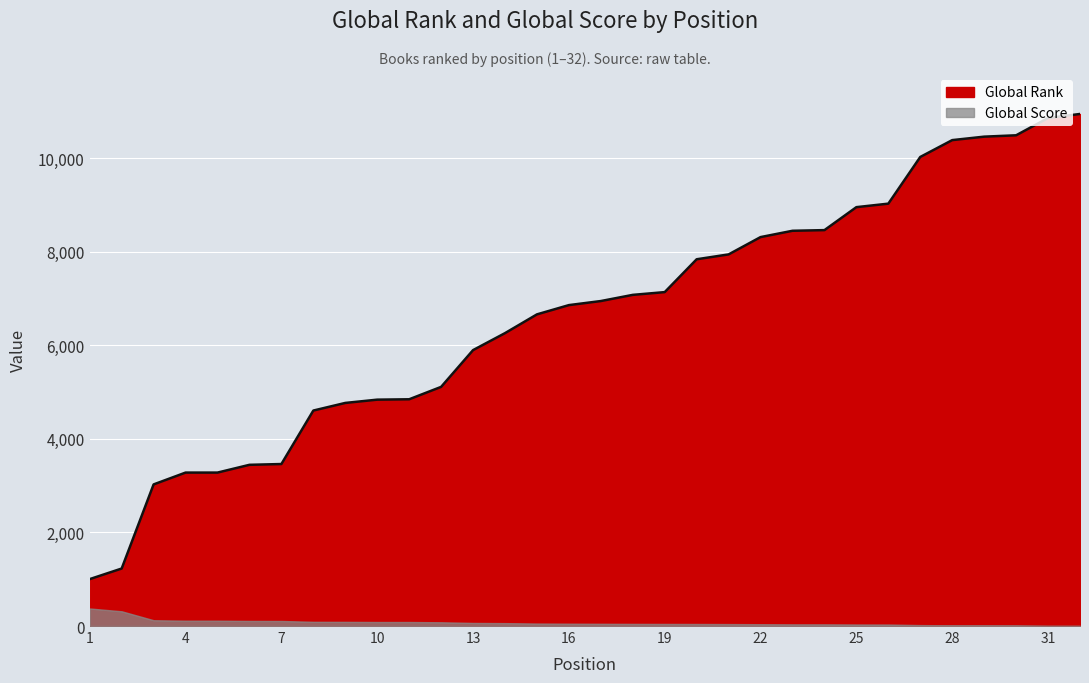

At which category does the chart reach its peak across all series?

32